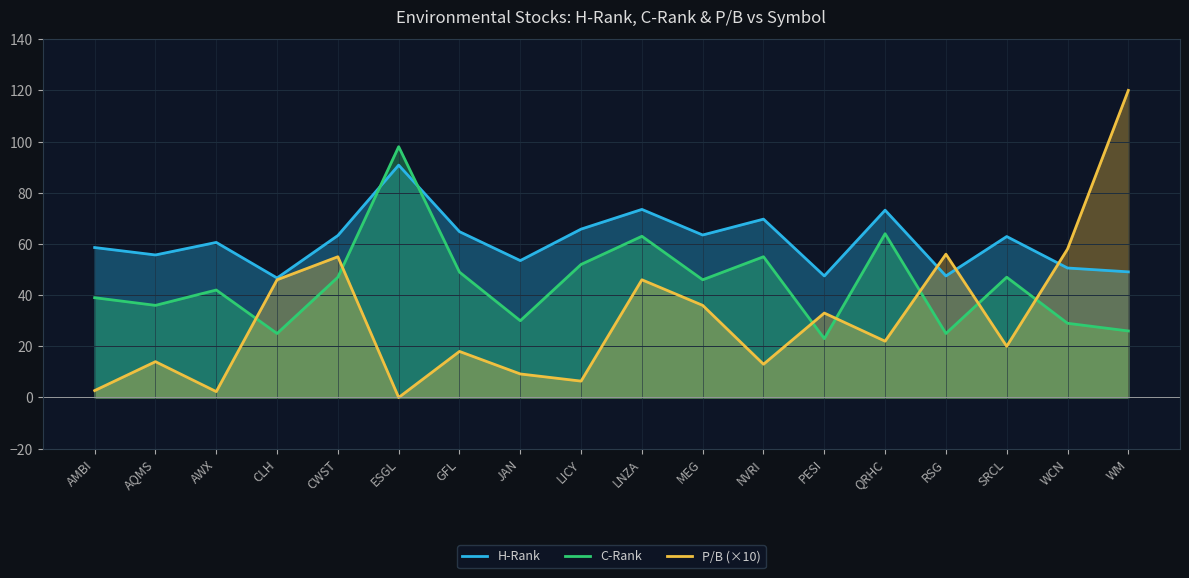

What position from the left is WCN?

17